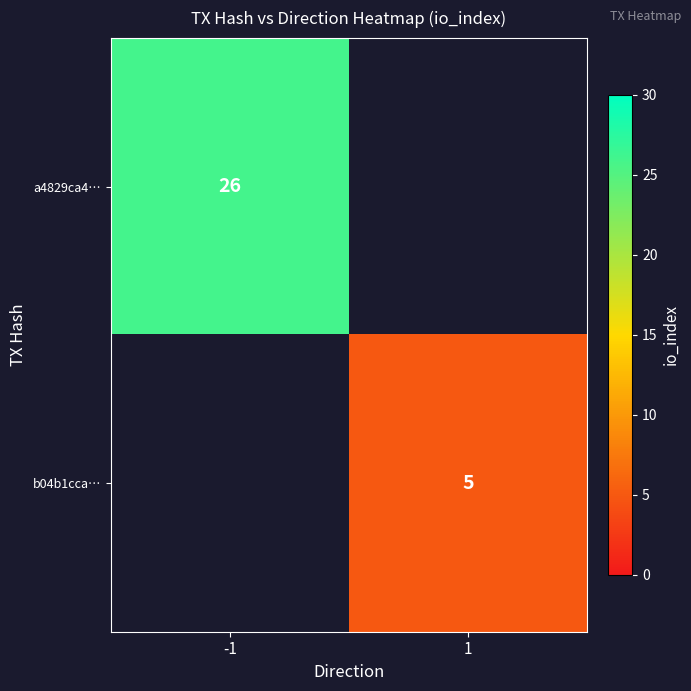

True or false: a4829ca4… has a value of 6 at -1.

False